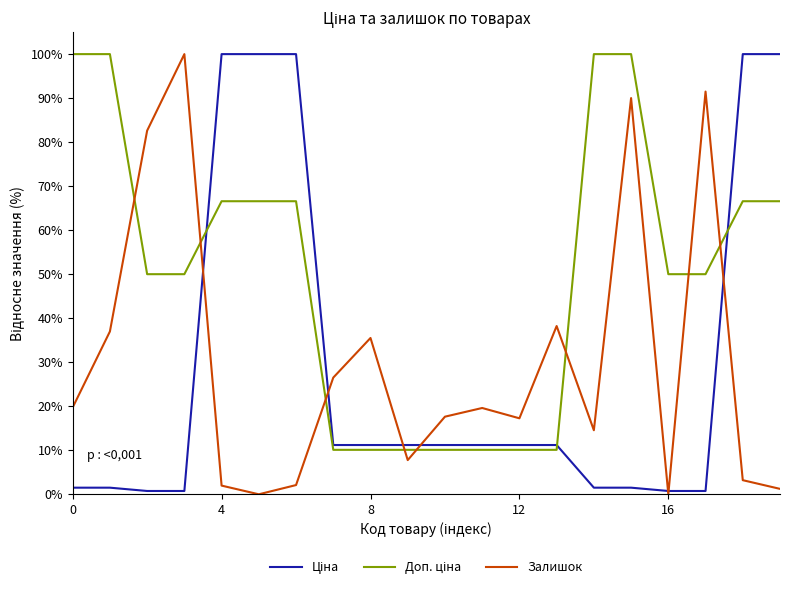

What is the maximum value for Залишок?

100.0